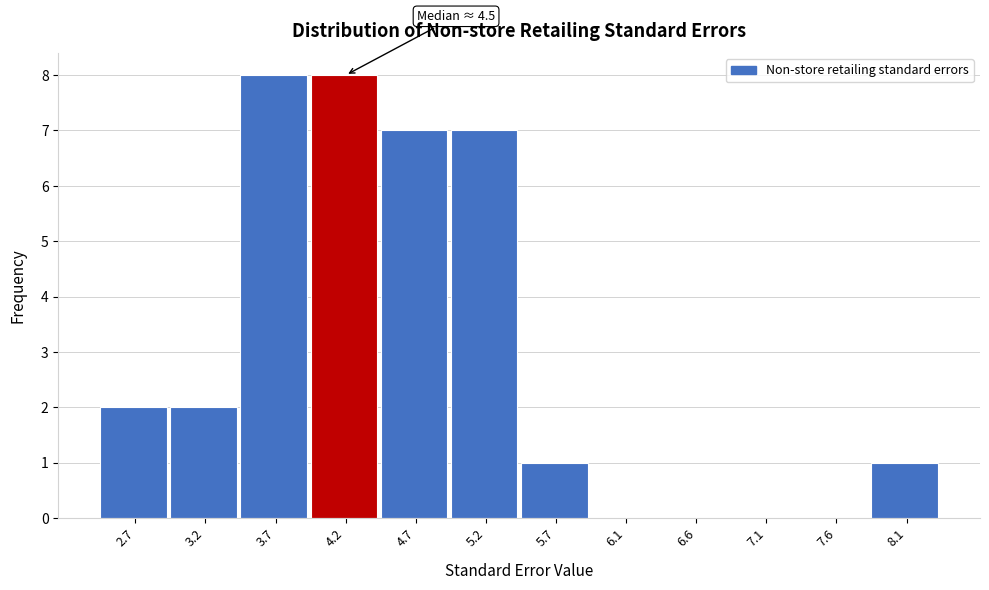

Reading left to right, what are all the values shown in this chart?

2.7=2	3.2=2	3.7=8	4.2=8	4.7=7	5.2=7	5.7=1	6.1=0	6.6=0	7.1=0	7.6=0	8.1=1